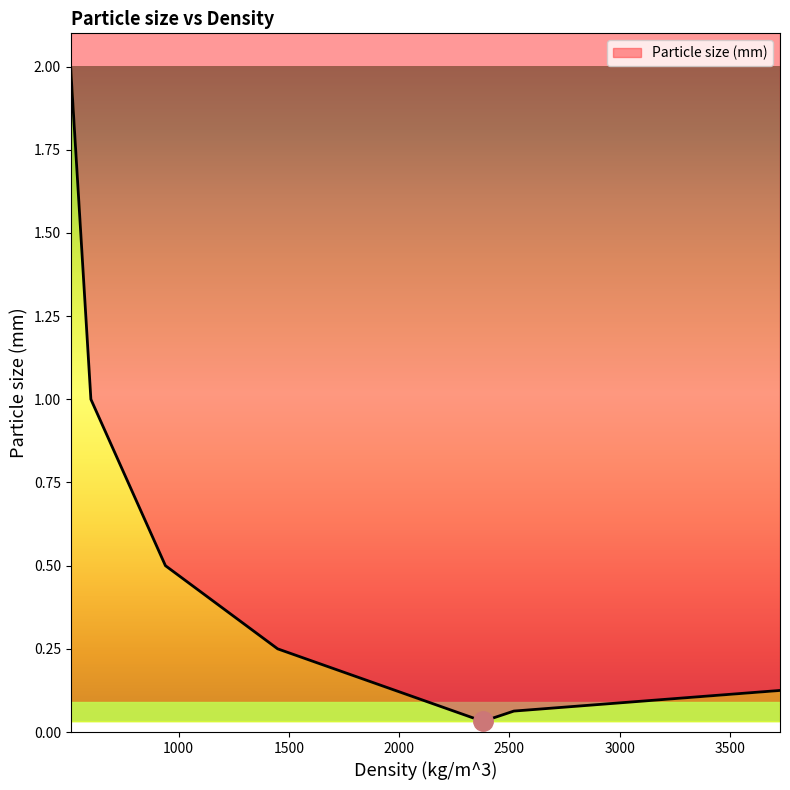

Which category has the highest value across all series?

510